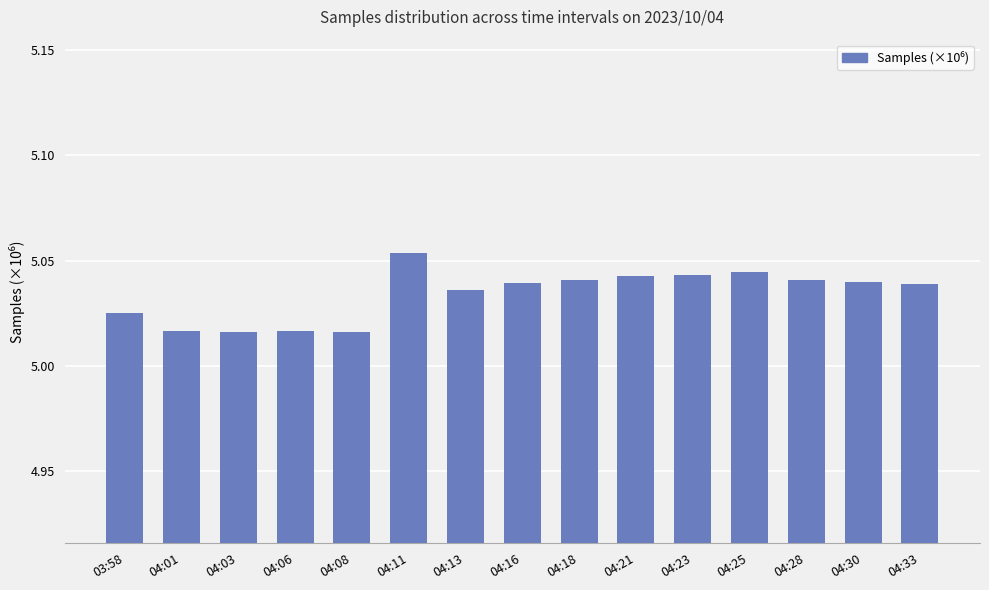

What is the ratio of the value at 04:08 to the value at 04:06?

1.0